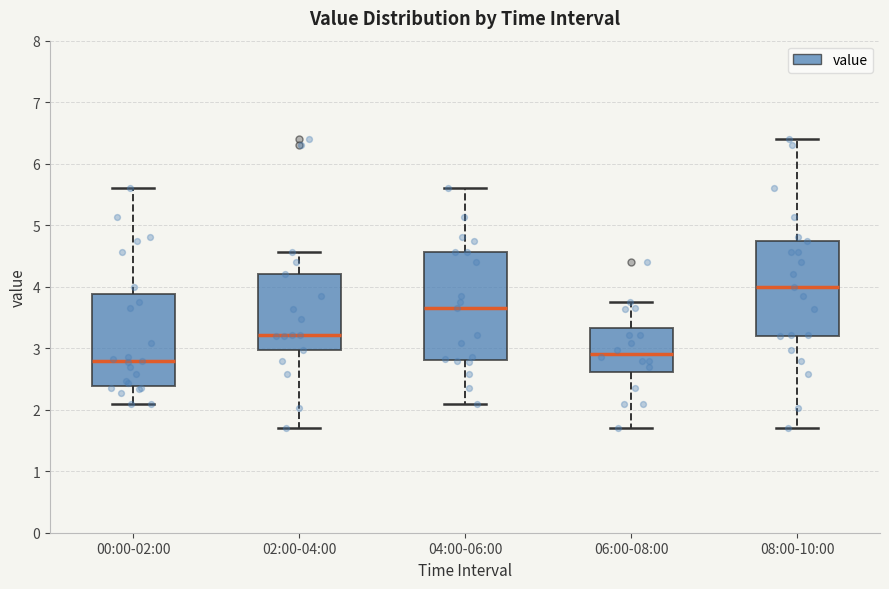

Where does the median line of the box for 04:00-06:00 sit on the y-axis? The values are not printed on the chart, so give them approximately, as read against the axis.

3.7